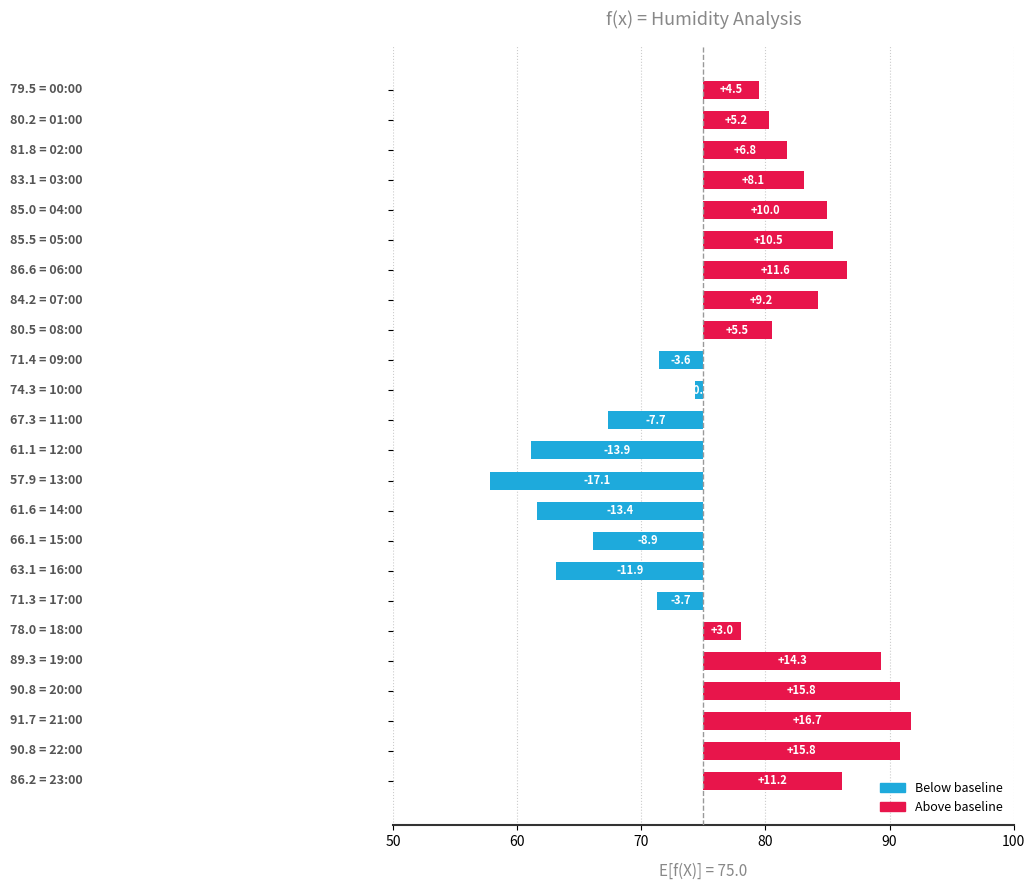

Reading left to right, list all the values displayed in this chart.

4.5	5.2	6.8	8.1	10.0	10.5	11.6	9.2	5.5	-3.6	-0.7	-7.7	-13.9	-17.1	-13.4	-8.9	-11.9	-3.7	3.0	14.3	15.8	16.7	15.8	11.2